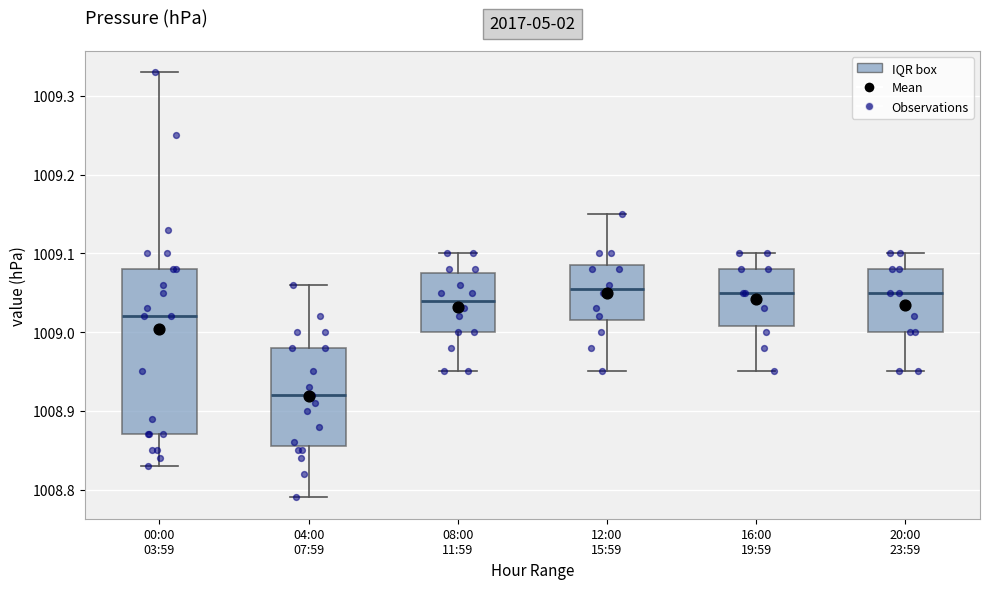

Reading left to right, read every box against the y-axis: the position of its median line, the range the box covers, and the ends of its whiskers. The values are not printed on the chart, so give them approximately, as read against the axis.

00:00 03:59: median 1009.02, box 1008.87 to 1009.08, whiskers 1008.83 to 1009.33
04:00 07:59: median 1008.92, box 1008.86 to 1008.98, whiskers 1008.79 to 1009.06
08:00 11:59: median 1009.04, box 1009.00 to 1009.08, whiskers 1008.95 to 1009.10
12:00 15:59: median 1009.06, box 1009.02 to 1009.09, whiskers 1008.95 to 1009.15
16:00 19:59: median 1009.05, box 1009.01 to 1009.08, whiskers 1008.95 to 1009.10
20:00 23:59: median 1009.05, box 1009.00 to 1009.08, whiskers 1008.95 to 1009.10